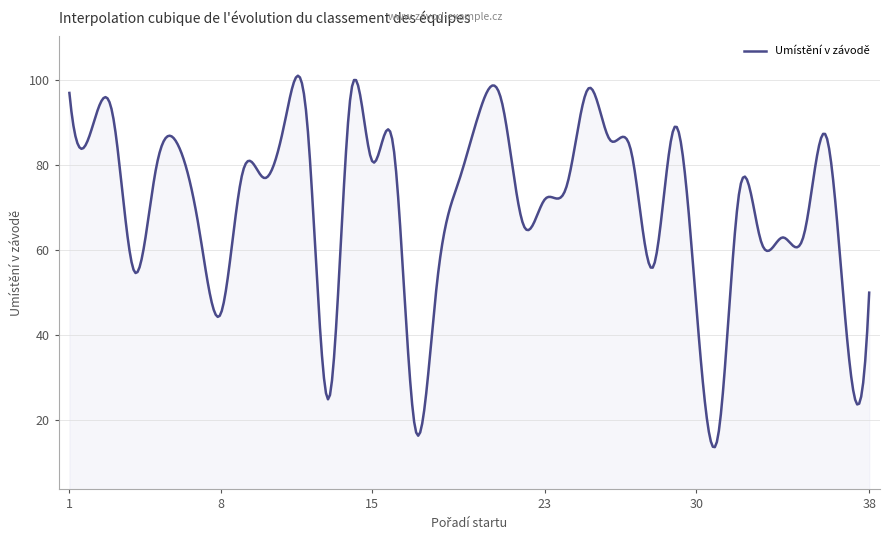

What is the greatest value displayed?

101.1